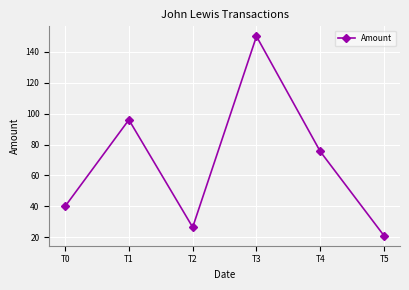

Reading left to right, transcribe all the data shown in this chart.

40.0	96.0	26.5	150.0	75.5	21.0